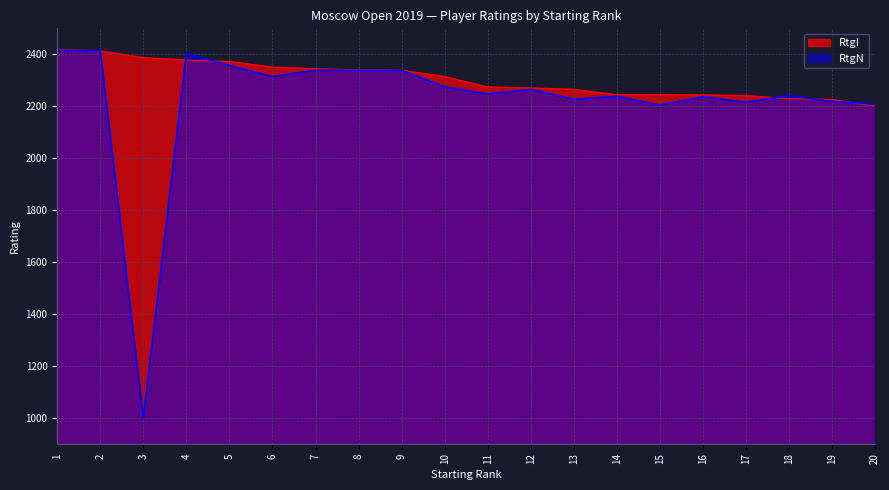

Reading right to left, extract all data points from this chart.

RtgI: 2200	2226	2229	2241	2243	2244	2244	2265	2270	2274	2314	2338	2340	2344	2350	2372	2378	2387	2413	2419
RtgN: 2209	2218	2241	2215	2236	2204	2238	2227	2265	2247	2275	2338	2338	2339	2314	2357	2404	1000	2414	2415